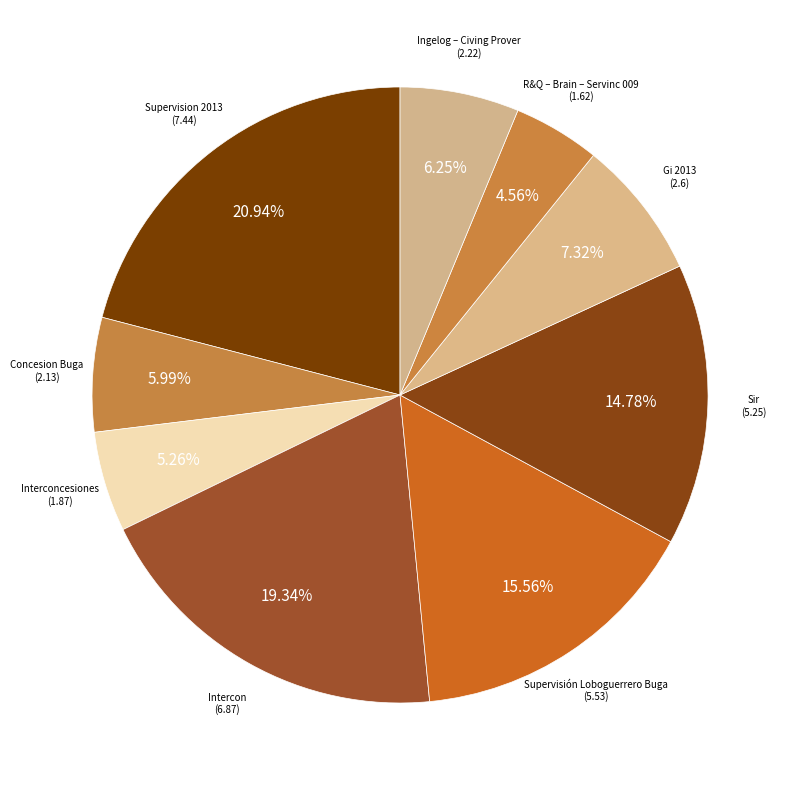

How many segments does this pie chart have?

9